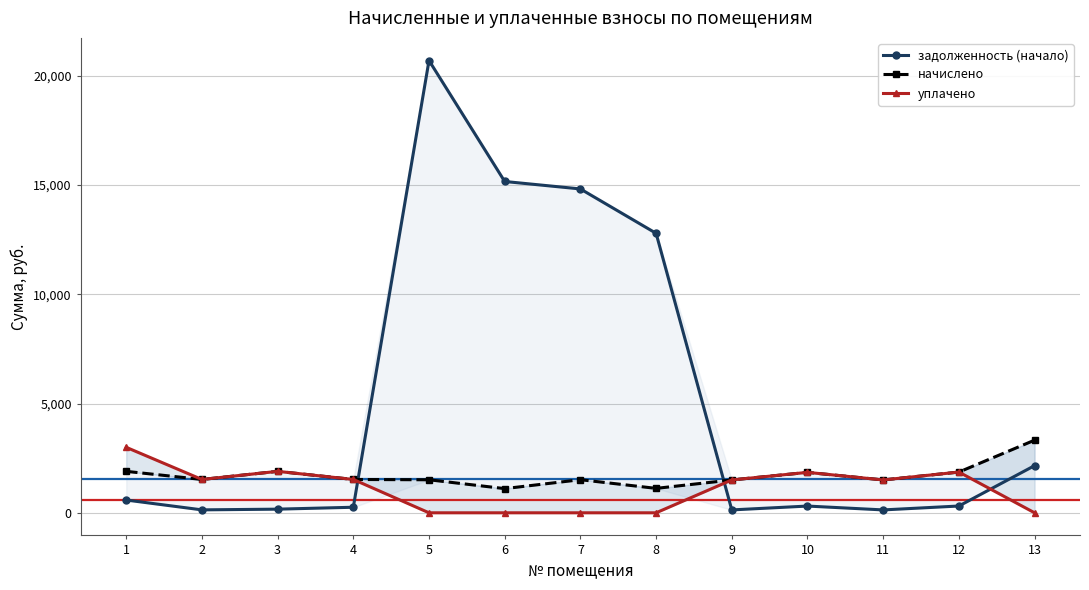

Does the chart display data point markers on the line(s)?

Yes